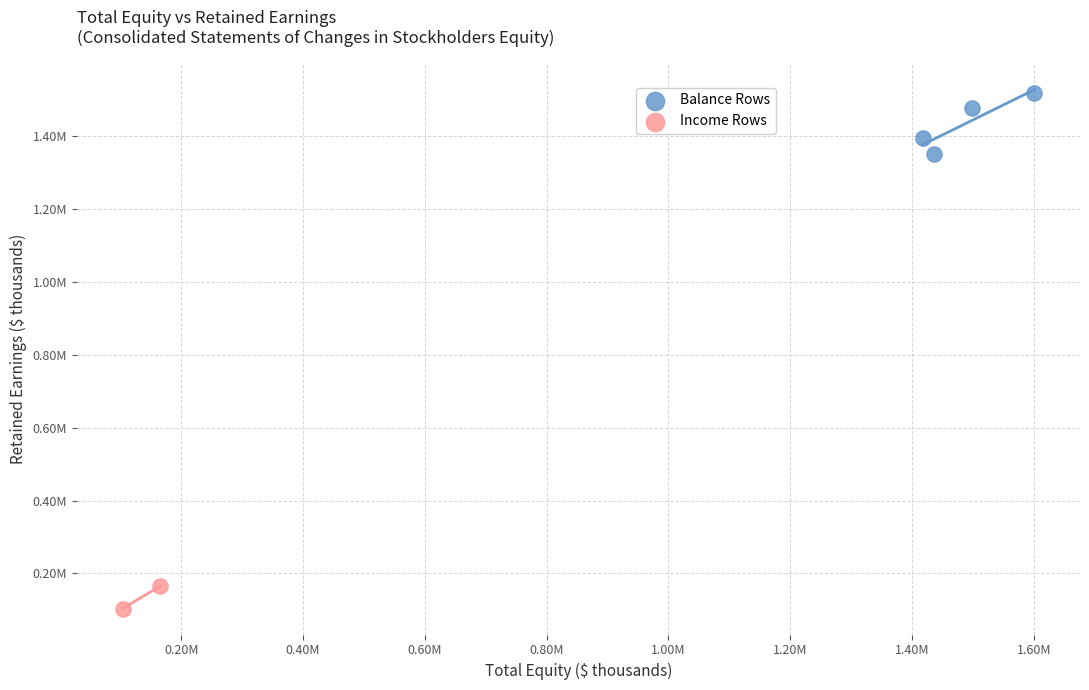

Which series reaches the maximum Y coordinate?

Balance Rows